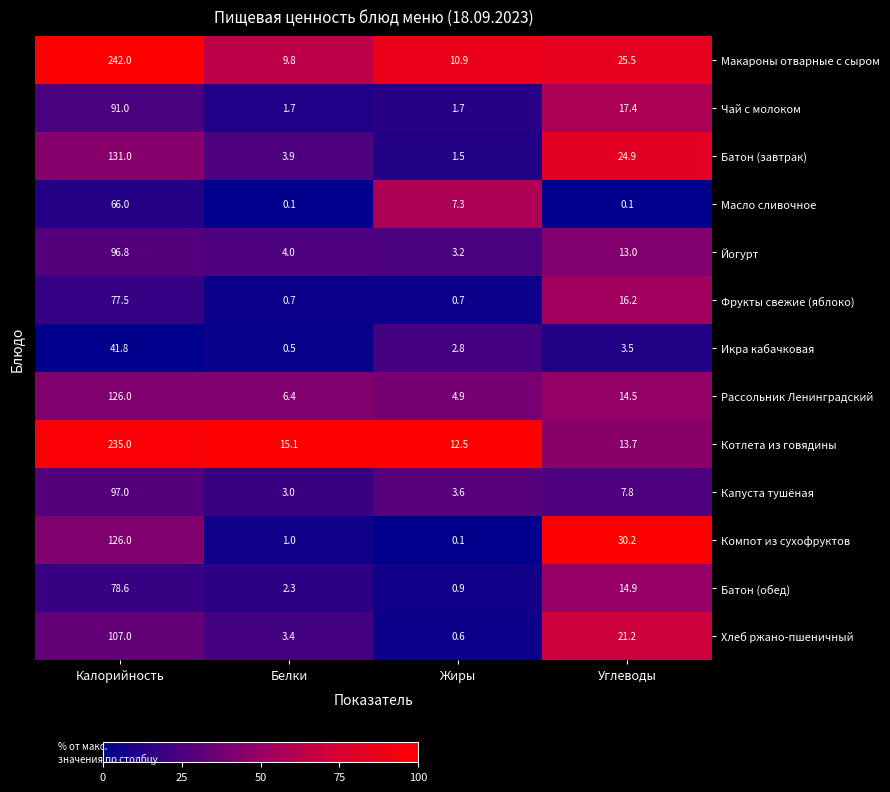

At how many categories does at least one series exceed 13?

3